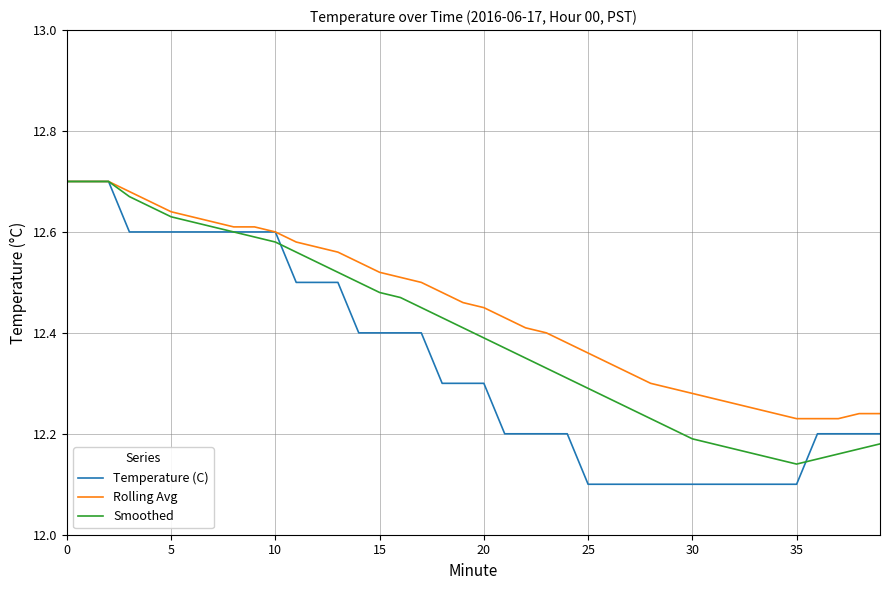

Which series has the largest total across all categories?

Rolling Avg